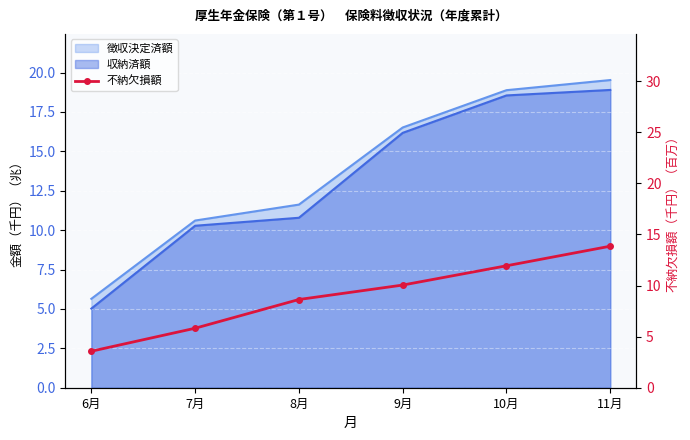

The value at 6月 is 3.6. True or false?

True